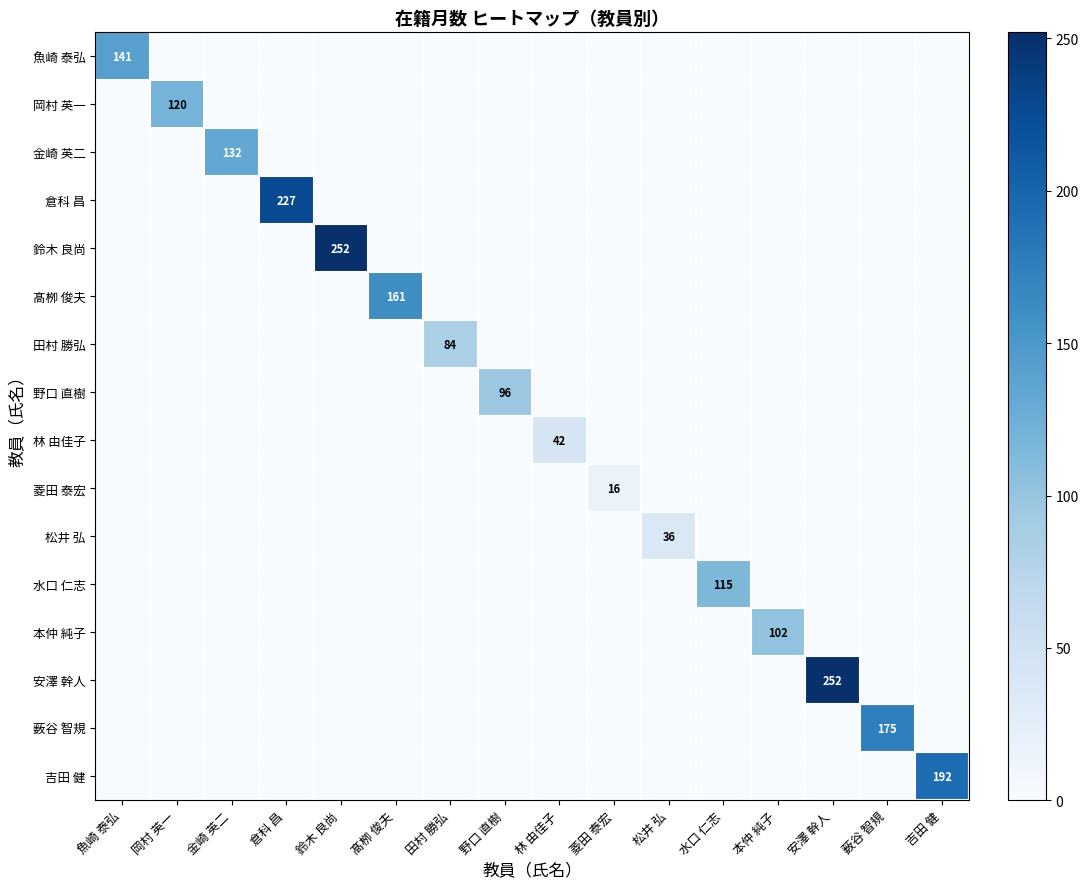

The value of 田村 勝弘 at 田村 勝弘 is 113. True or false?

False